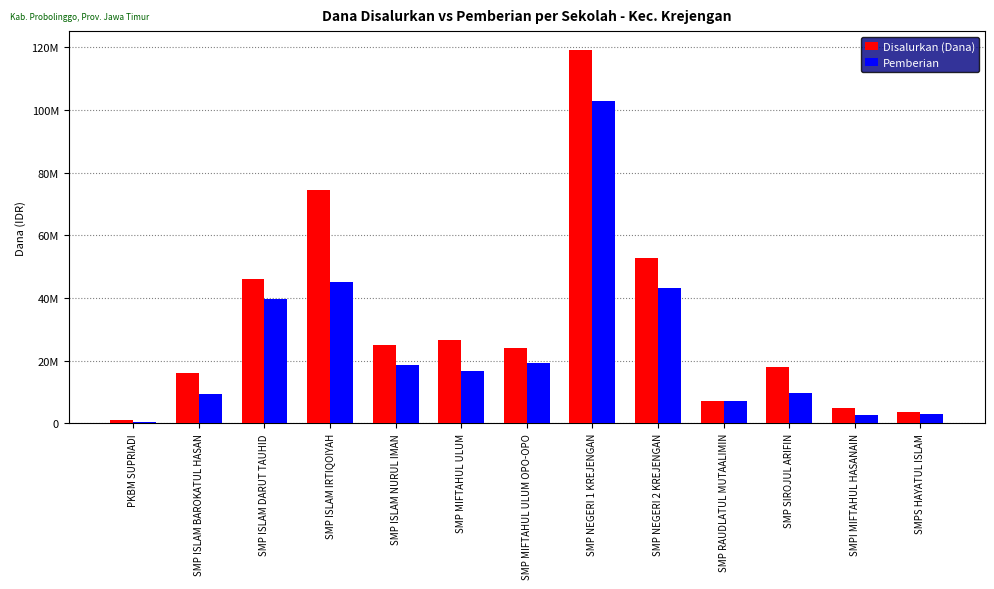

What are all the series names shown in the legend?

Disalurkan (Dana), Pemberian